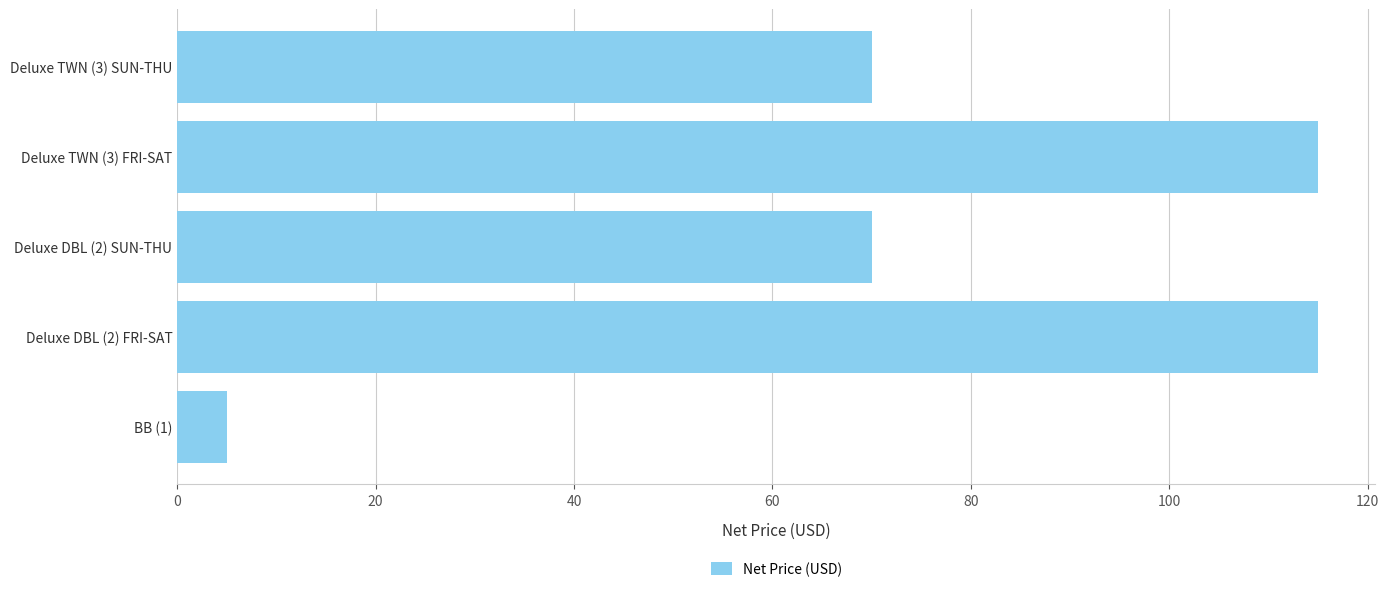

What is the change in value from BB (1) to Deluxe DBL (2) SUN-THU?

+65.0